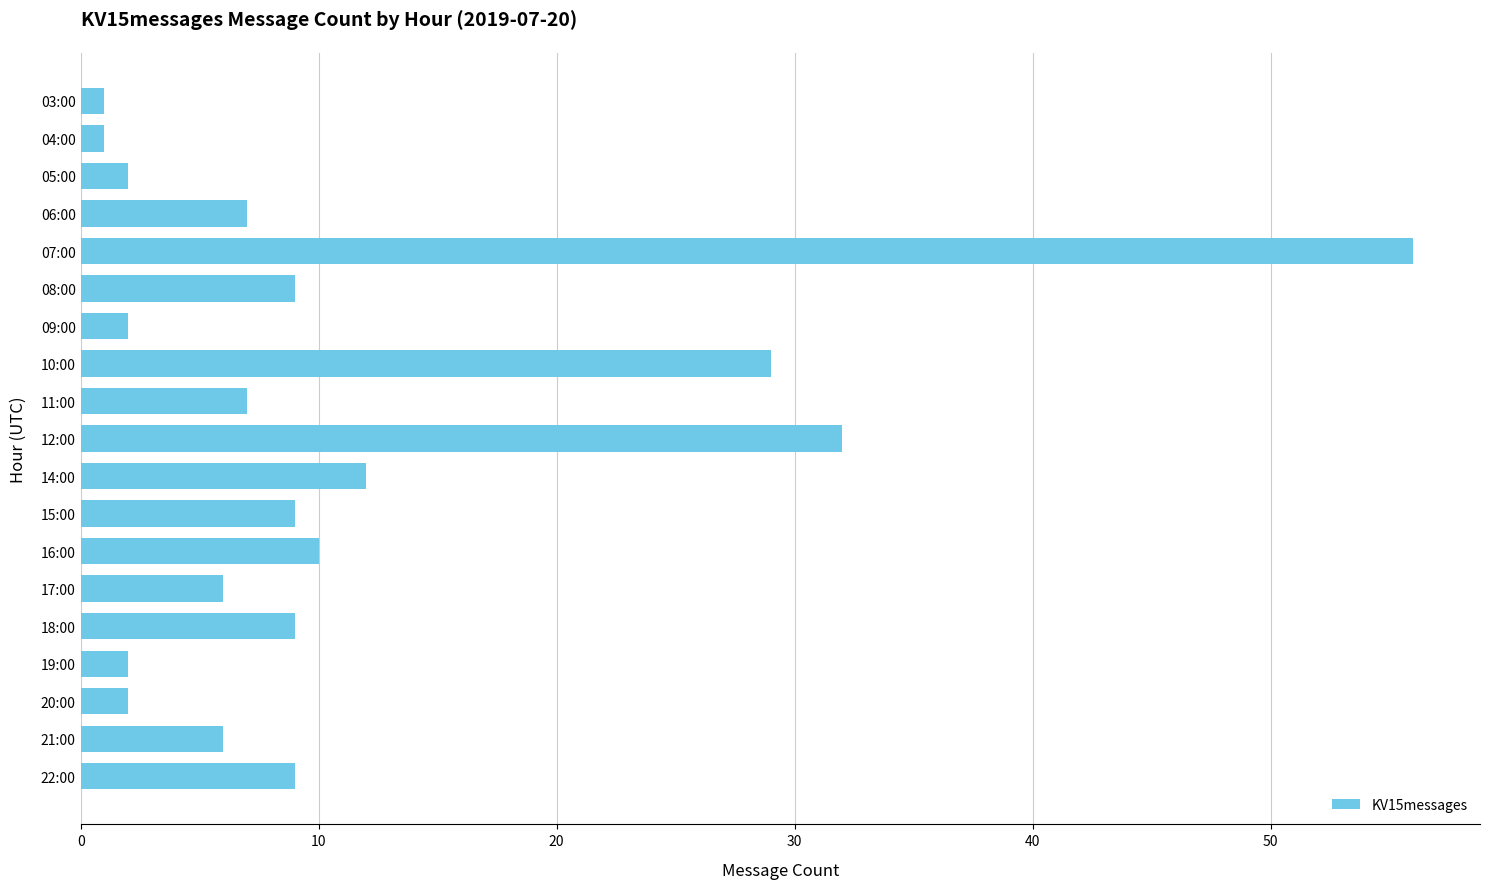

How many bars are there in total?

19